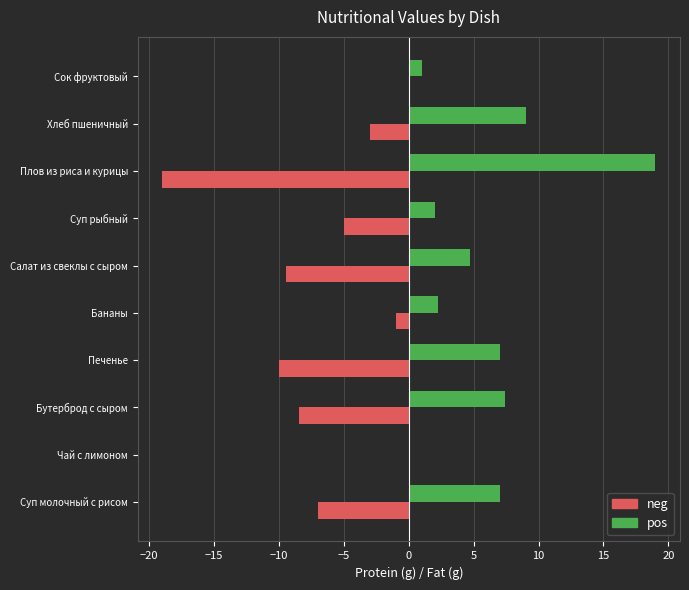

Which series changed the most between Бутерброд с сыром and Салат из свеклы с сыром?

pos